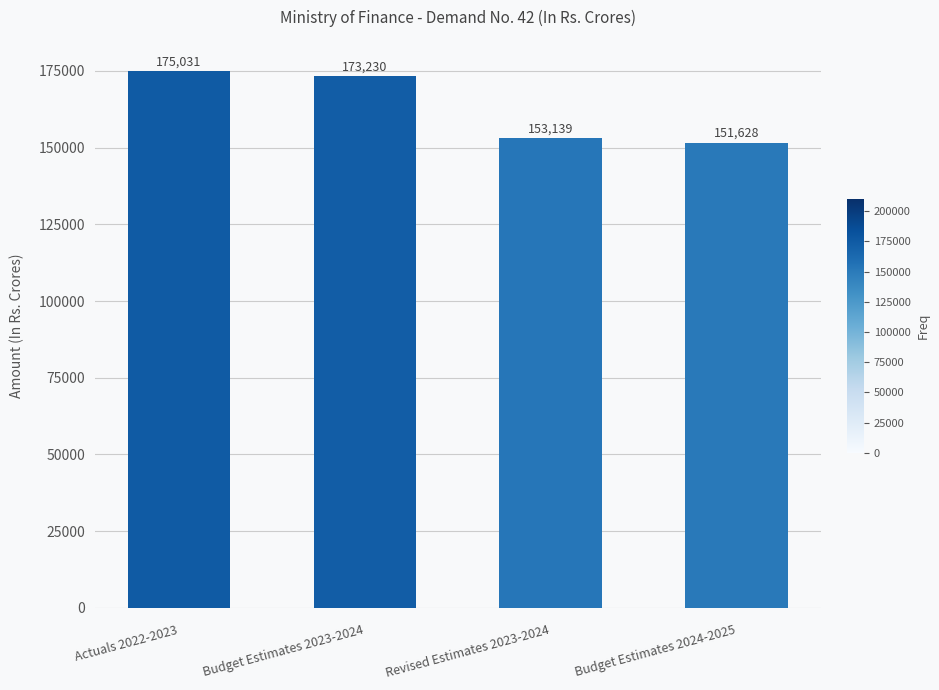

How many distinct data groups are displayed?

1